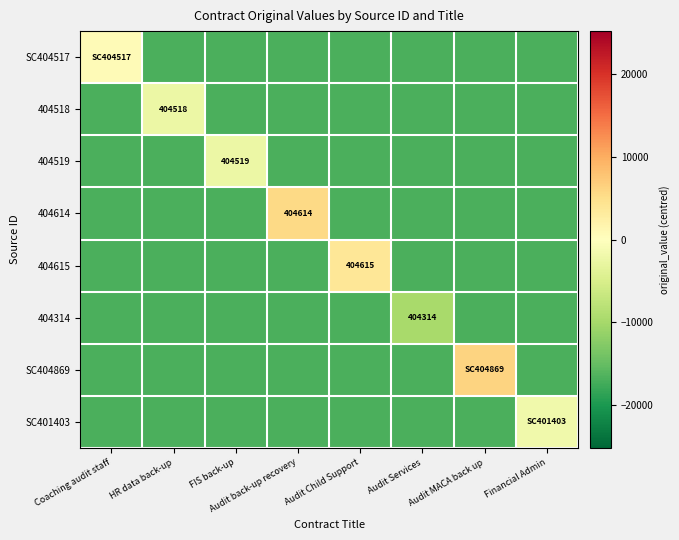

At which category is the sum across all series the highest?

Audit MACA back up